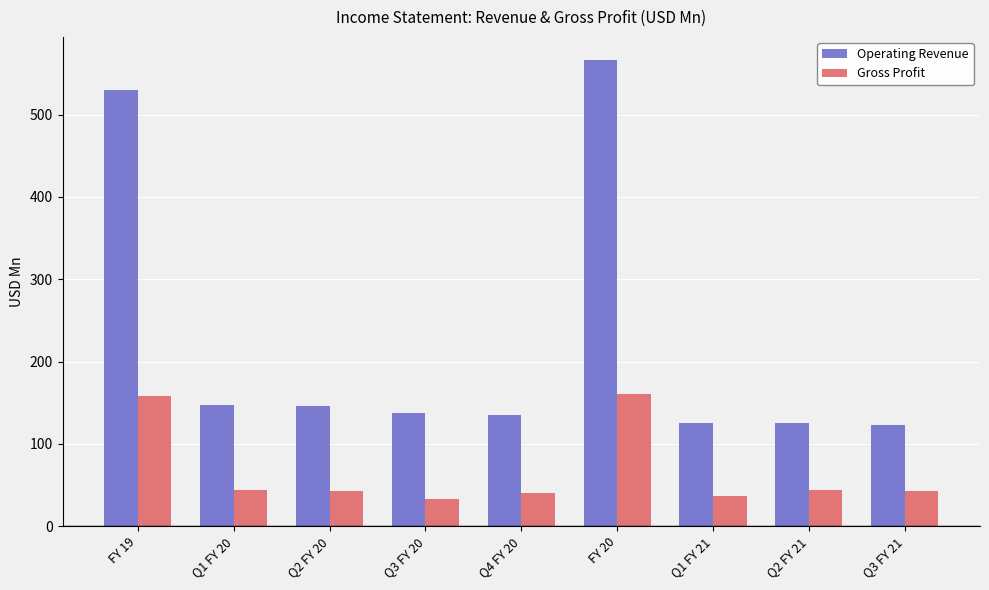

What is the difference between the maximum and minimum values in the Operating Revenue series?

443.2